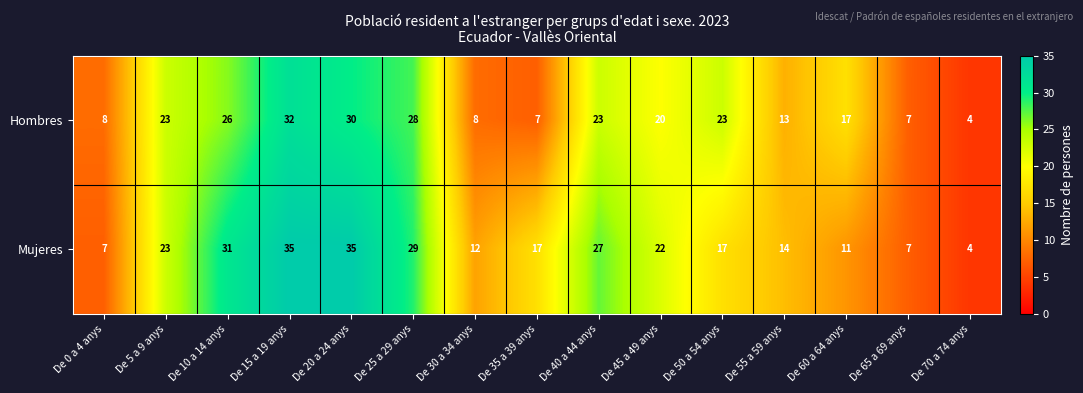

Reading left to right, extract all data points from this chart.

Hombres: 8	23	26	32	30	28	8	7	23	20	23	13	17	7	4
Mujeres: 7	23	31	35	35	29	12	17	27	22	17	14	11	7	4